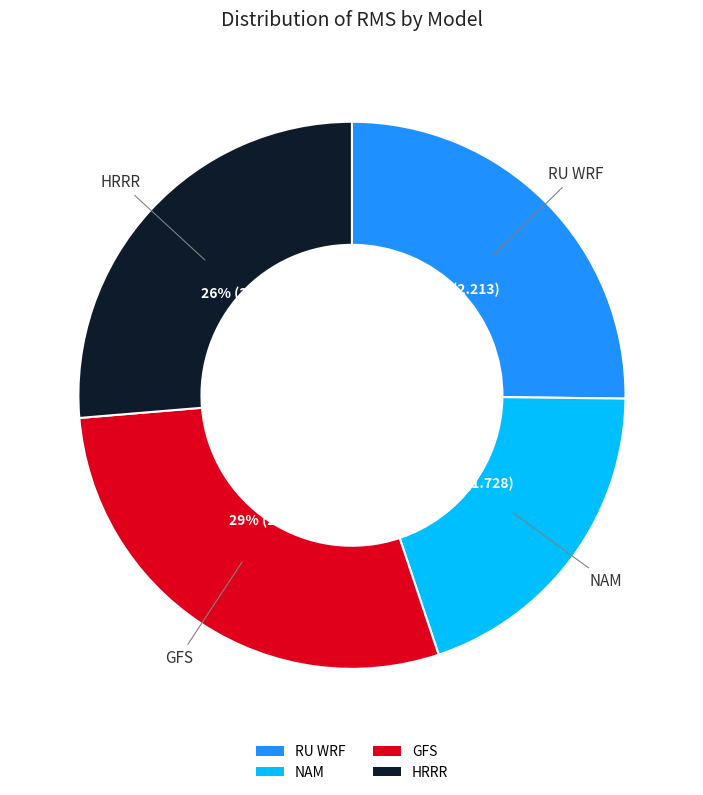

Is it true that HRRR is 26% of the pie?

True